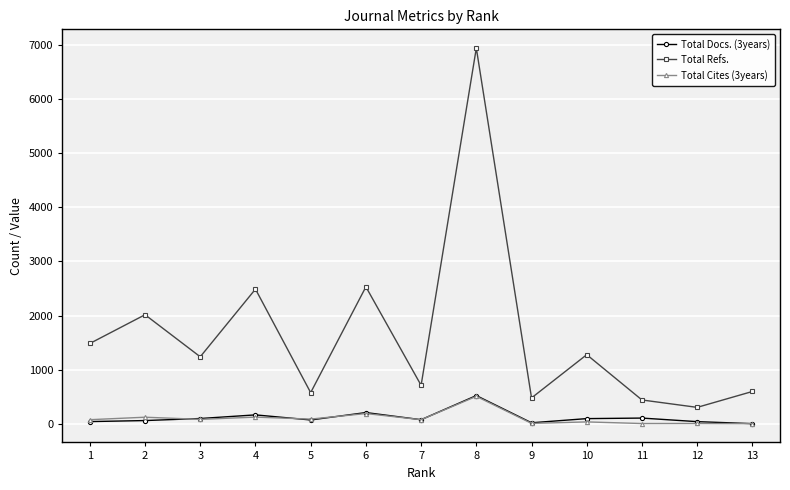

Is it true that Total Refs. equals 301 at 12?

True